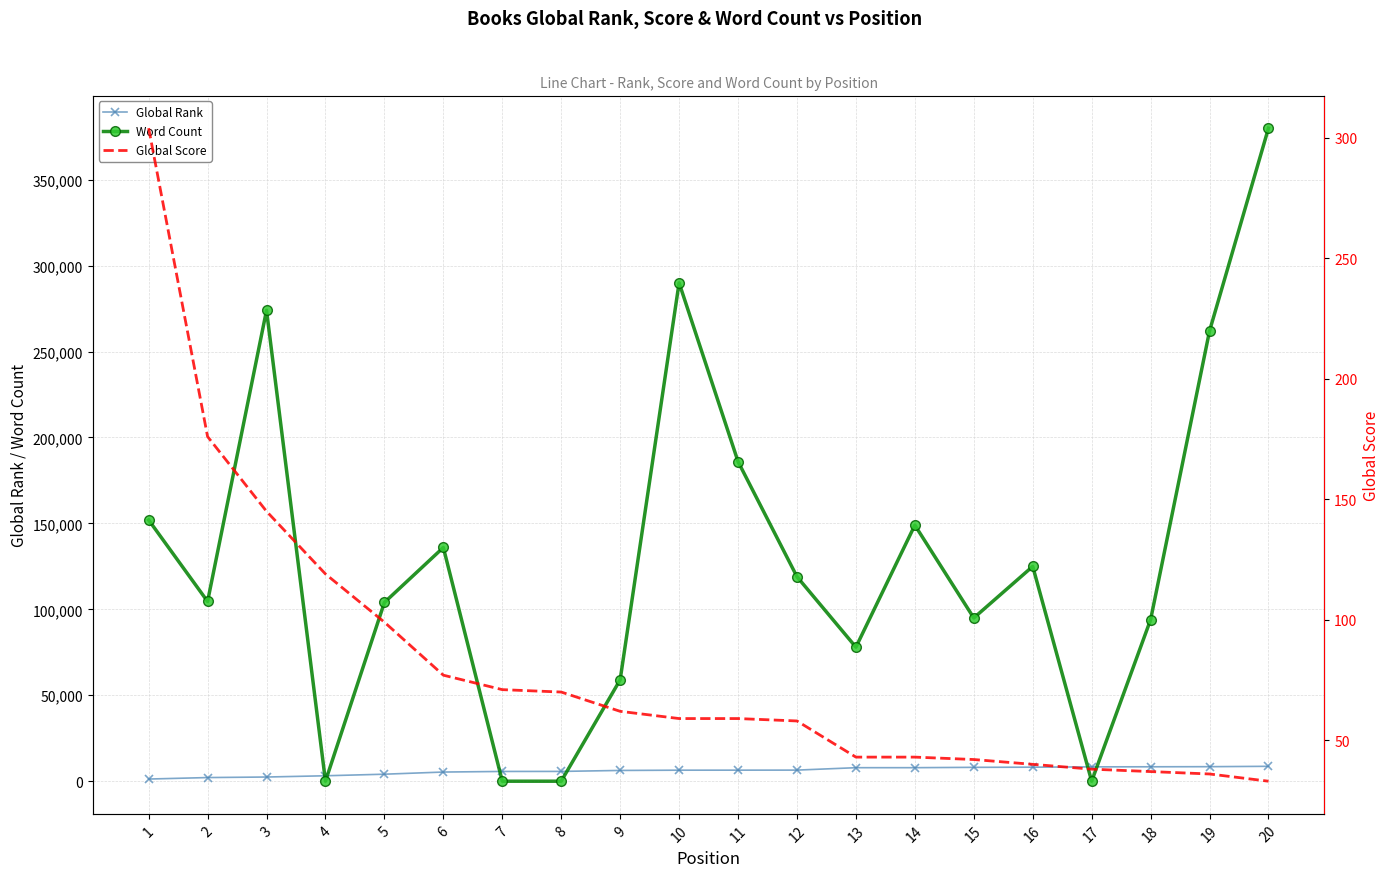

The Global Score series shows 42 at 15. True or false?

True